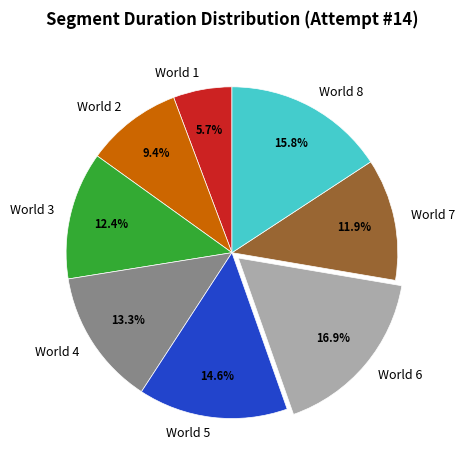

To the nearest percent, what is the difference between the World 3 and World 4 slice percentages?

1%